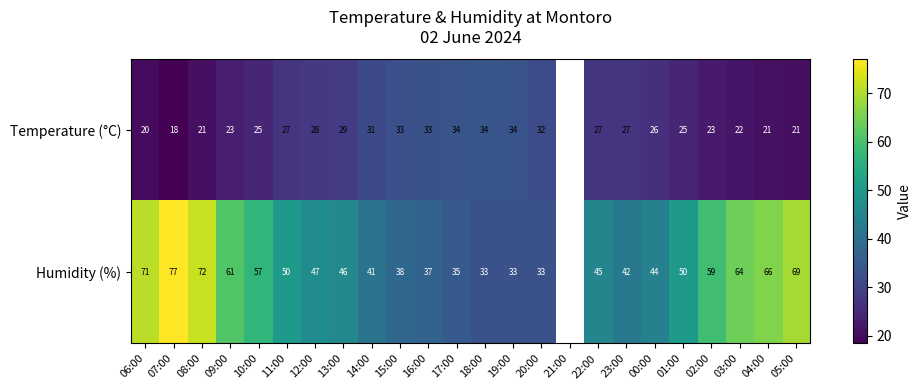

What is the difference between the Humidity (%) values at 05:00 and 03:00?

5.0